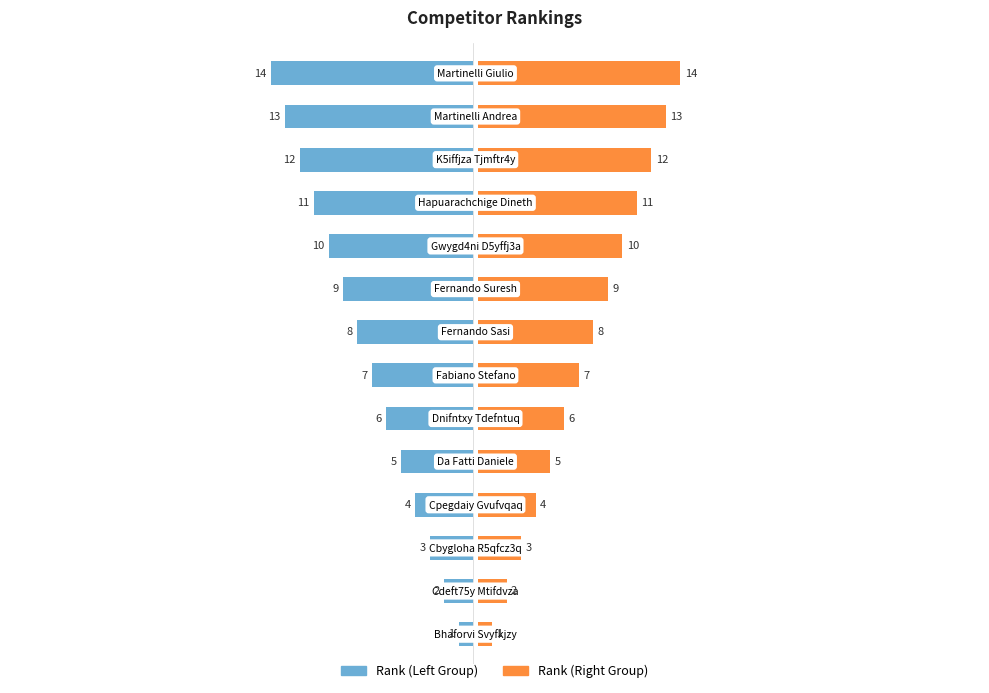

Are the bars grouped side by side (vs. stacked)?

Yes